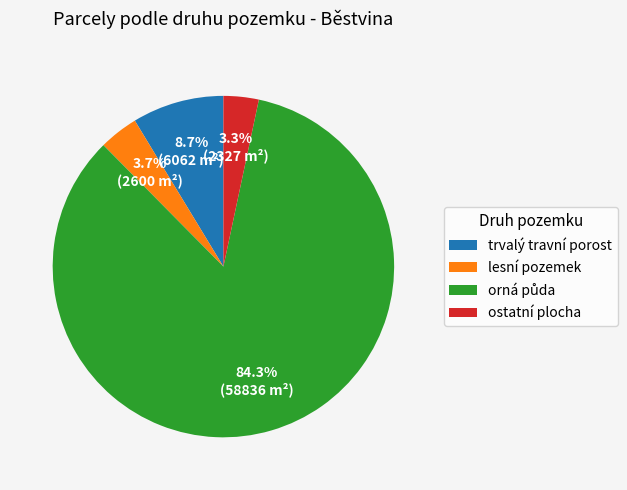

Approximately how many times larger is the value at ostatní plocha compared to trvalý travní porost?

0.4